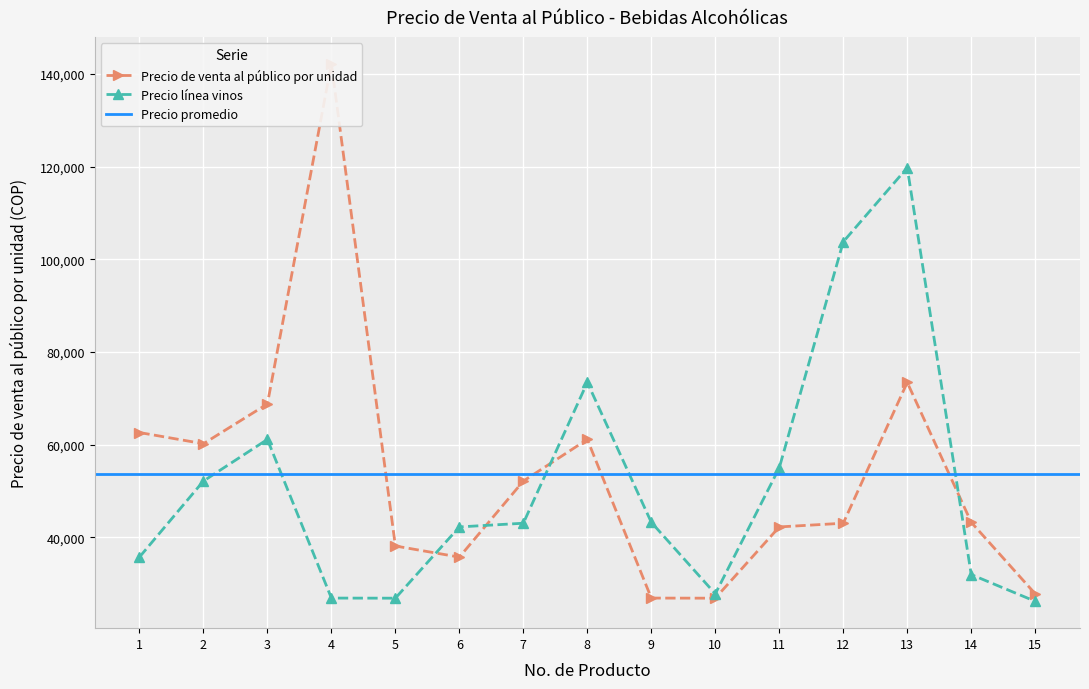

Reading left to right, transcribe all the data shown in this chart.

Precio de venta al público por unidad: 1=62593.0	2=60176.2	3=68759.3	4=142202.1	5=38097.7	6=35697.7	7=52115.1	8=61105.9	9=26855.0	10=26831.0	11=42214.0	12=43014.0	13=73414.0	14=43211.0	15=27773.4
Precio línea vinos: 1=35697.7	2=52115.1	3=61105.9	4=26855.0	5=26831.0	6=42214.0	7=43014.0	8=73414.0	9=43211.0	10=27773.4	11=54973.4	12=103773.4	13=119755.9	14=31927.6	15=26161.3